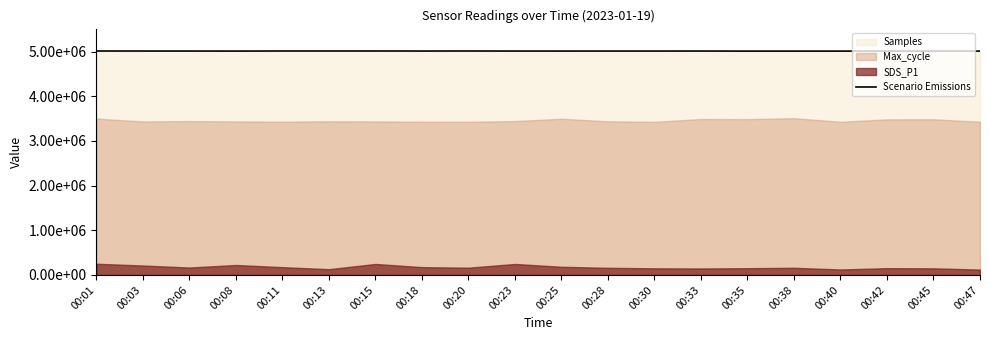

Which label corresponds to the largest value in the chart?

00:15